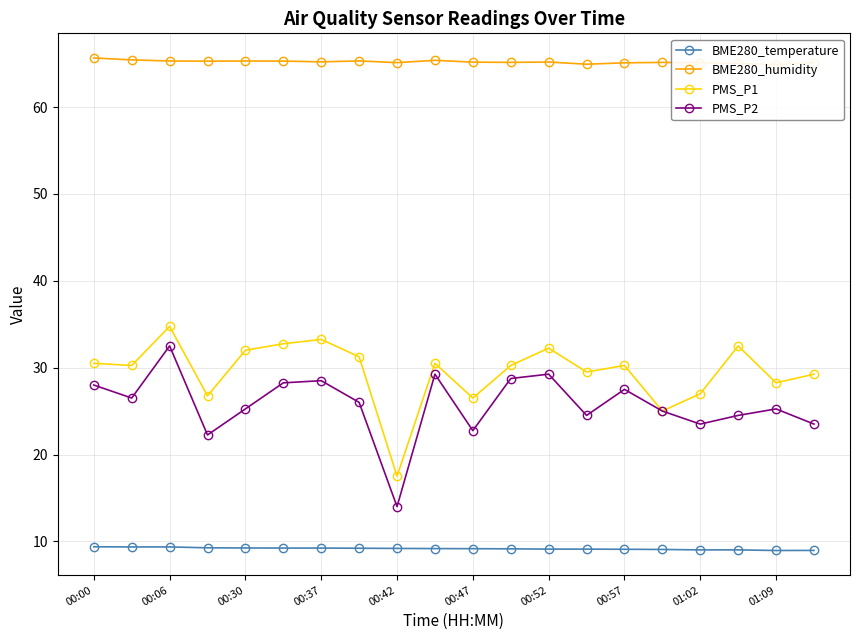

What is the total value across all series at 17?

131.0